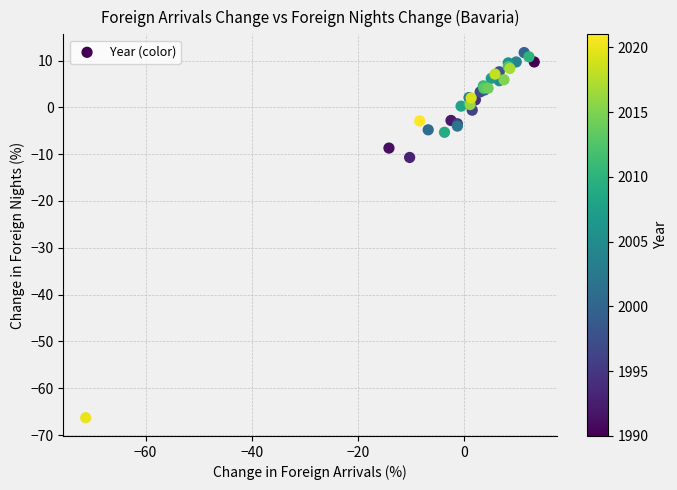

What Y value in the scatter plot is closest to -27?

-10.7